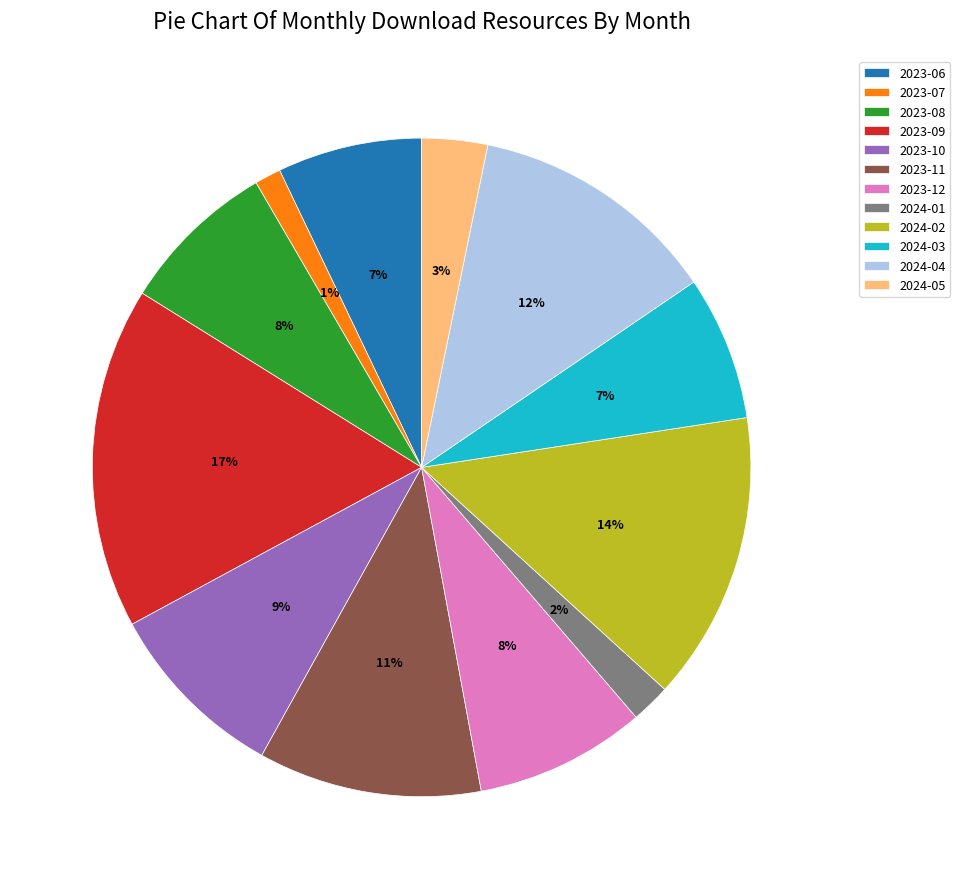

Count the number of slices in the pie.

12